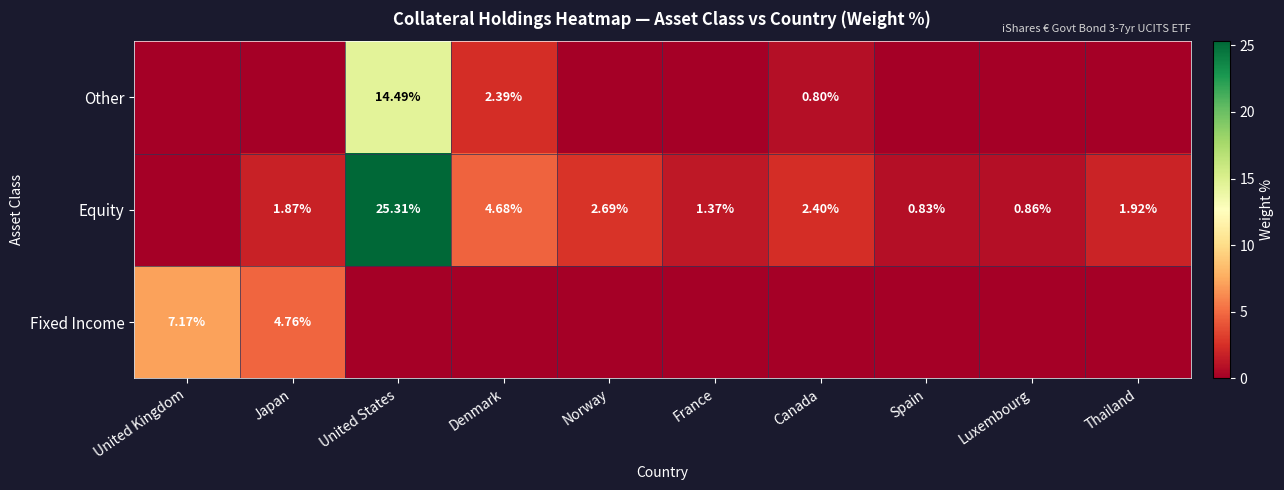

The Other series shows -9.6 at United Kingdom. True or false?

False